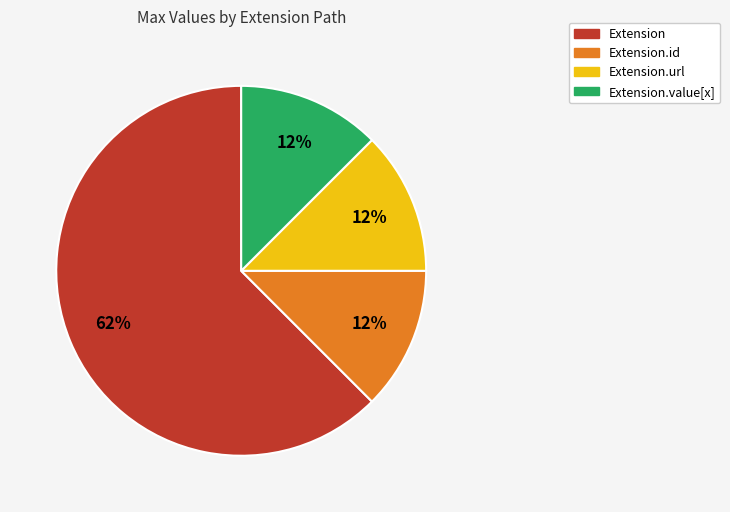

Is there any slice that represents more than half of the pie?

Yes